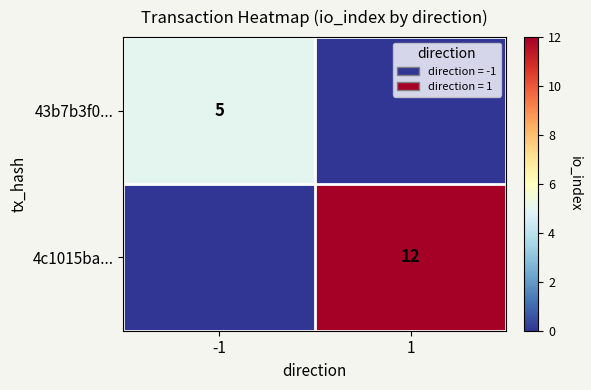

The value of 4c1015ba... at 1 is 16. True or false?

False